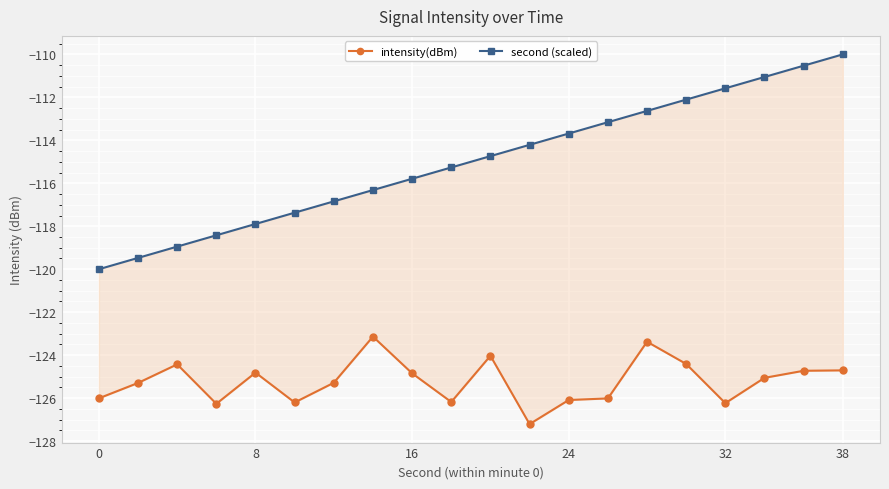

What is the difference between the maximum and second lowest values in the second (scaled) series?

9.5